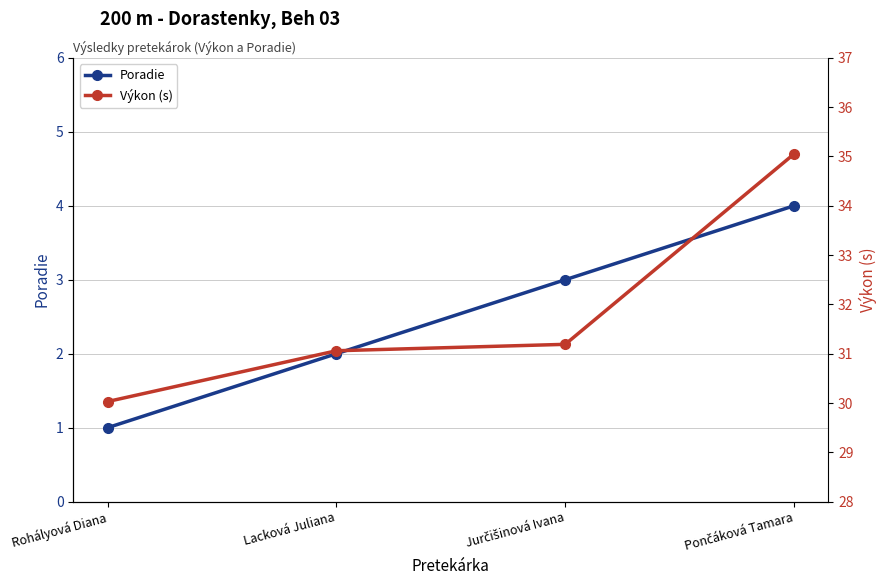

The Poradie series shows 2.0 at Lacková Juliana. True or false?

True